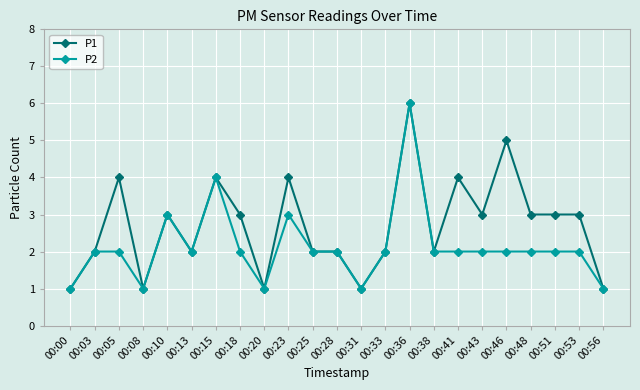

Rank the series at 00:05 from highest to lowest value.

P1, P2